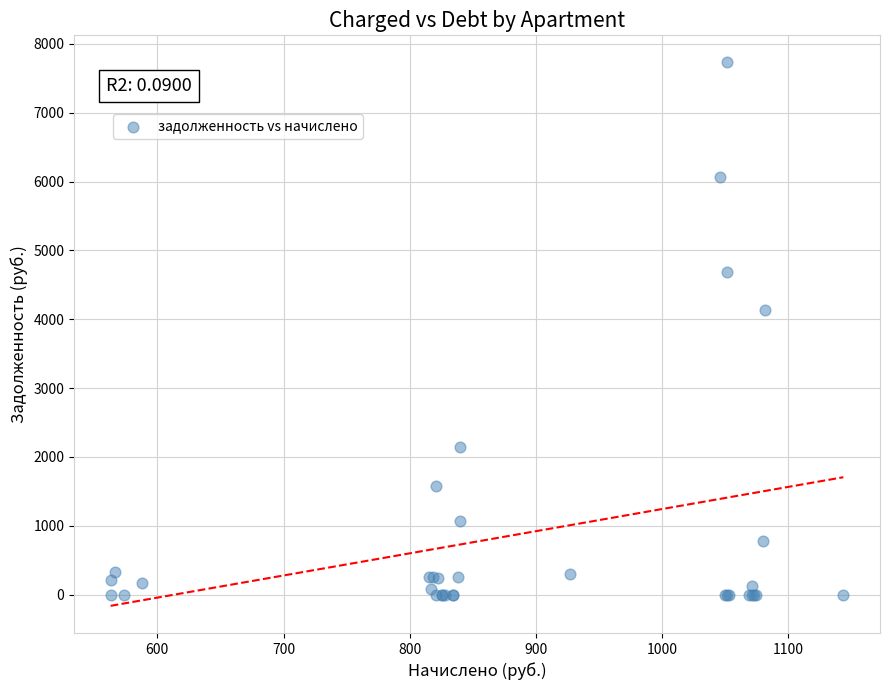

What Y value in the scatter plot is closest to 3865?

4137.7